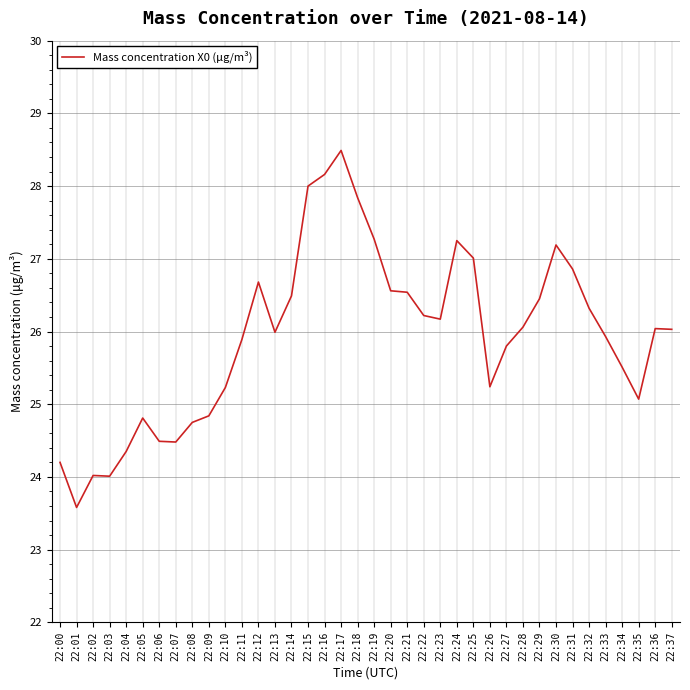

What is the change in value from 22:10 to 22:25?

+1.8